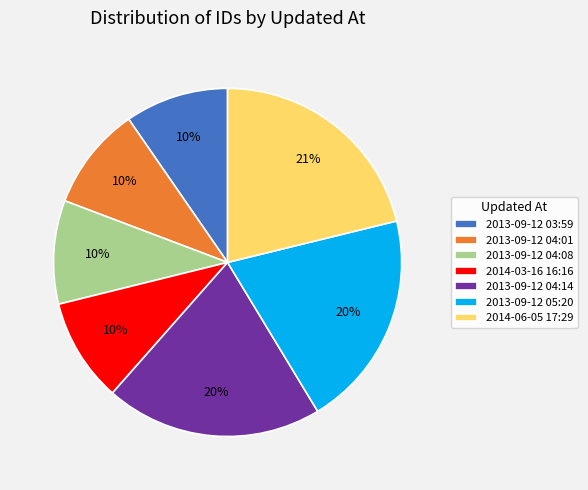

What is the largest slice in the pie chart?

2014-06-05 17:29